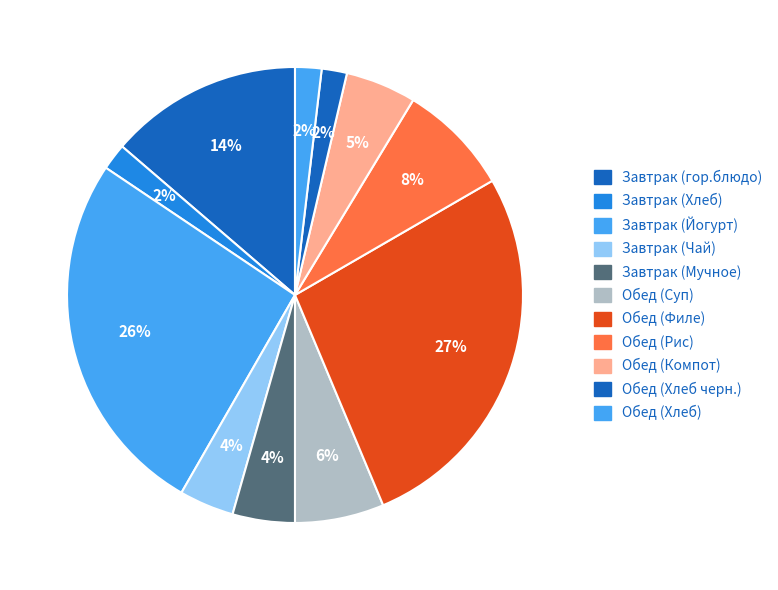

How many segments does this pie chart have?

11